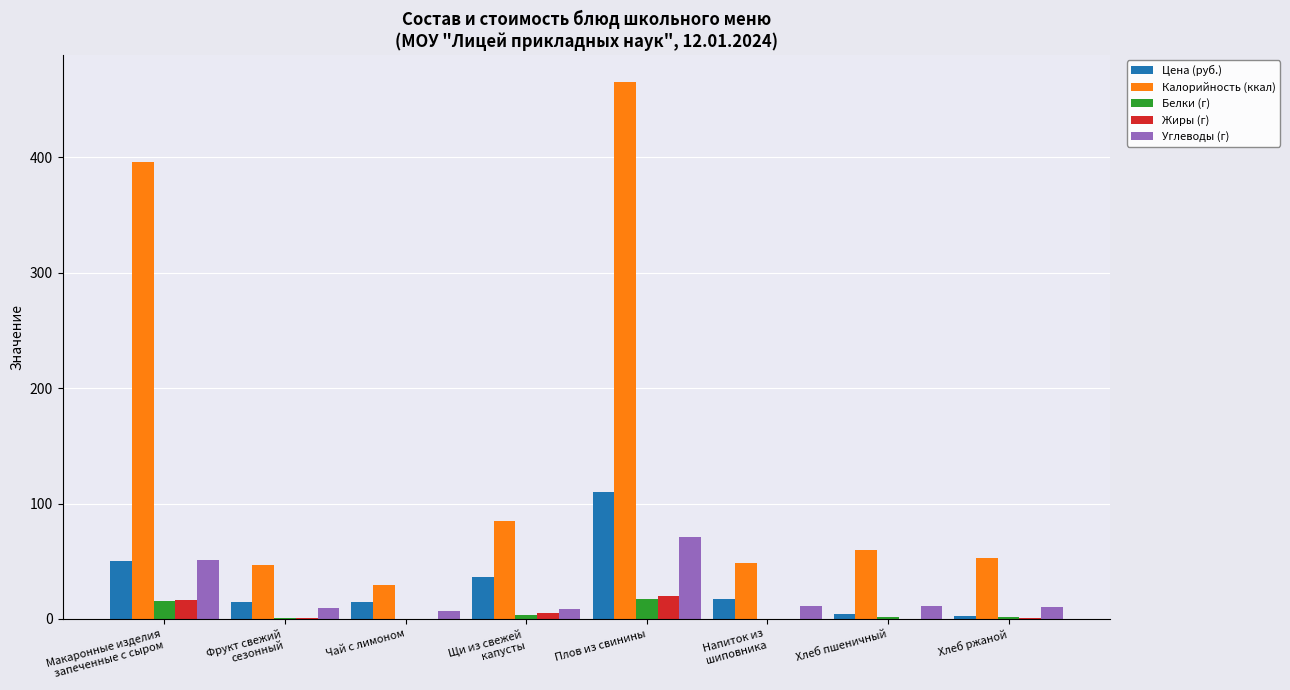

At which category is the sum across all series the highest?

Плов из свинины